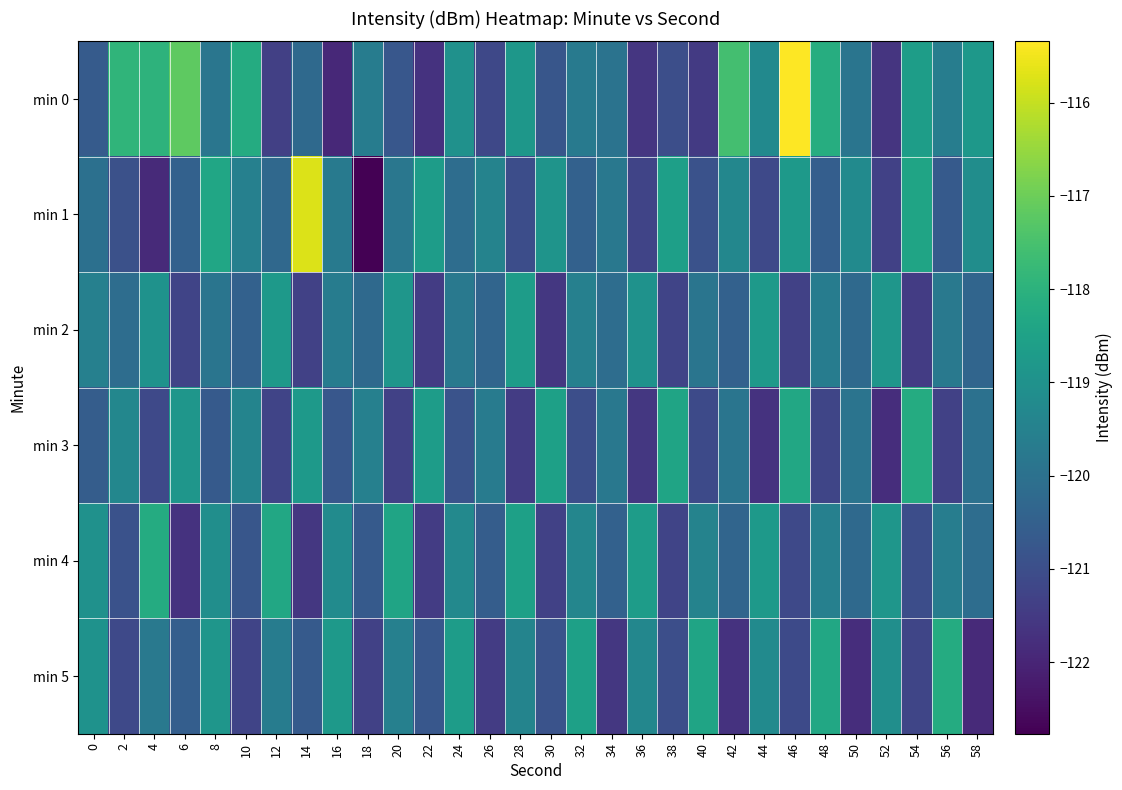

Which series has the widest spread of values?

min 1